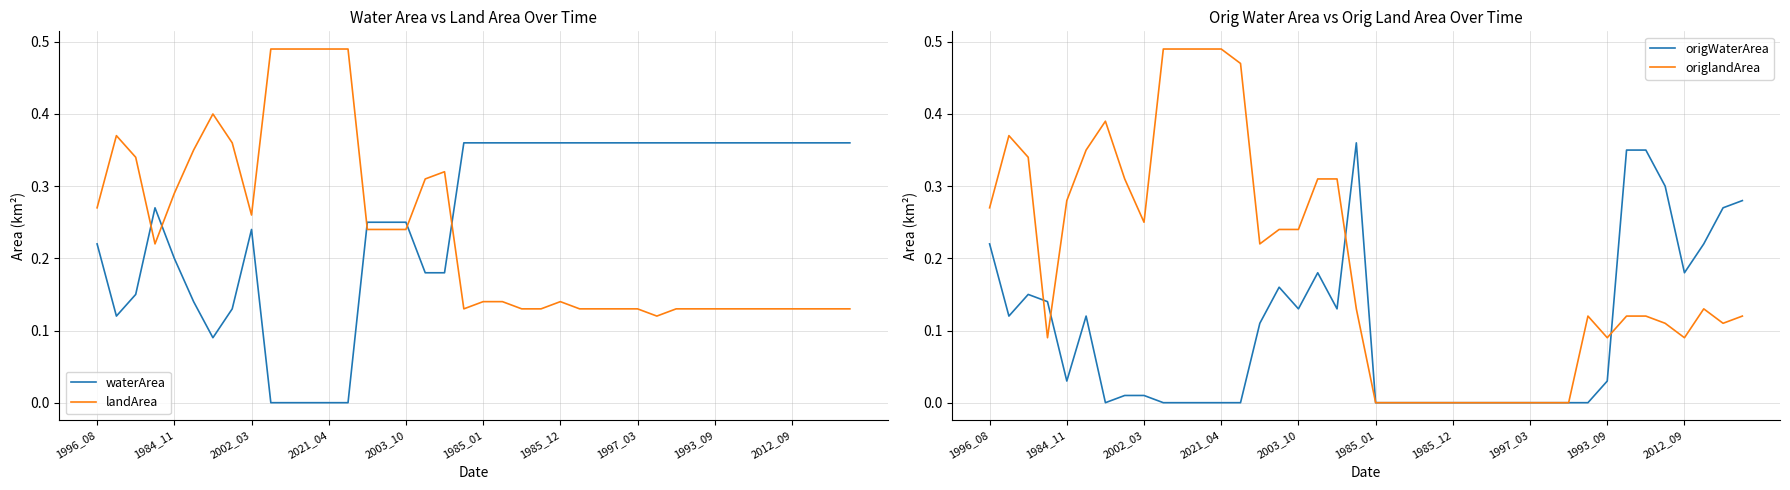

True or false: waterArea and landArea intersect in this chart.

True